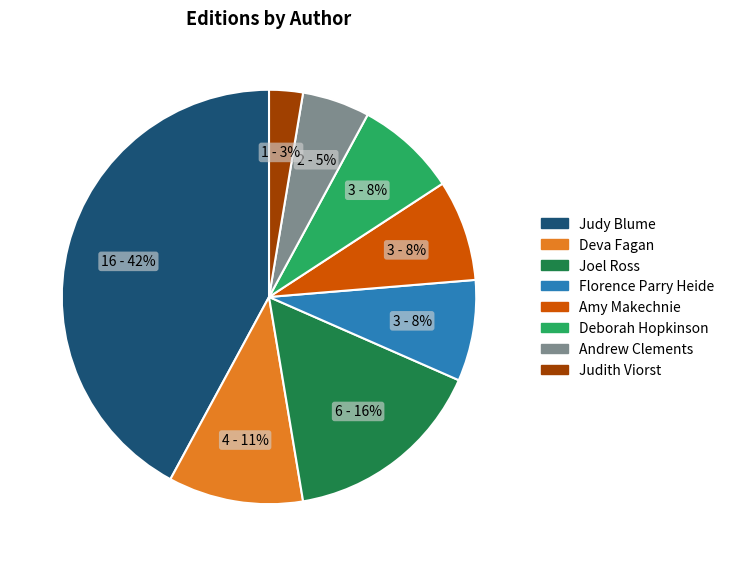

Is the sum of Andrew Clements and Deva Fagan greater than half?

No